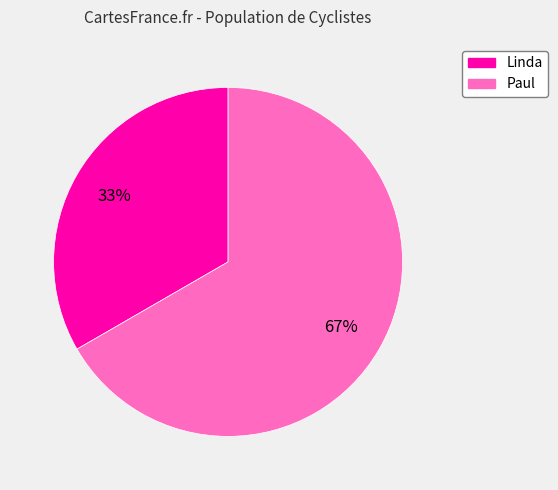

How many segments does this pie chart have?

2